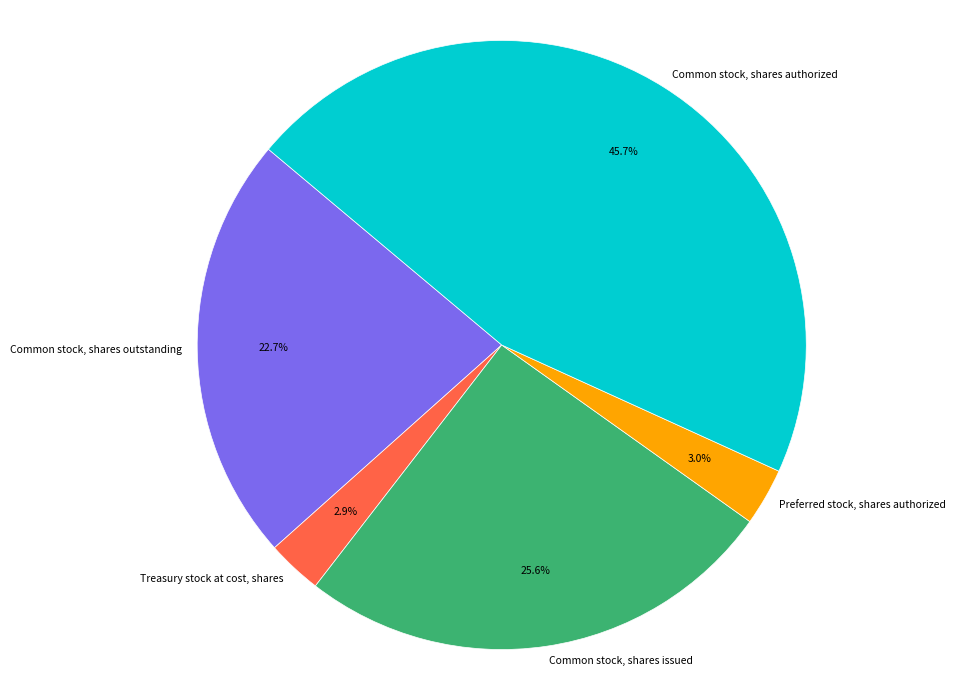

Combined, what portion of the pie is Common stock, shares outstanding and Treasury stock at cost, shares?

25.6%